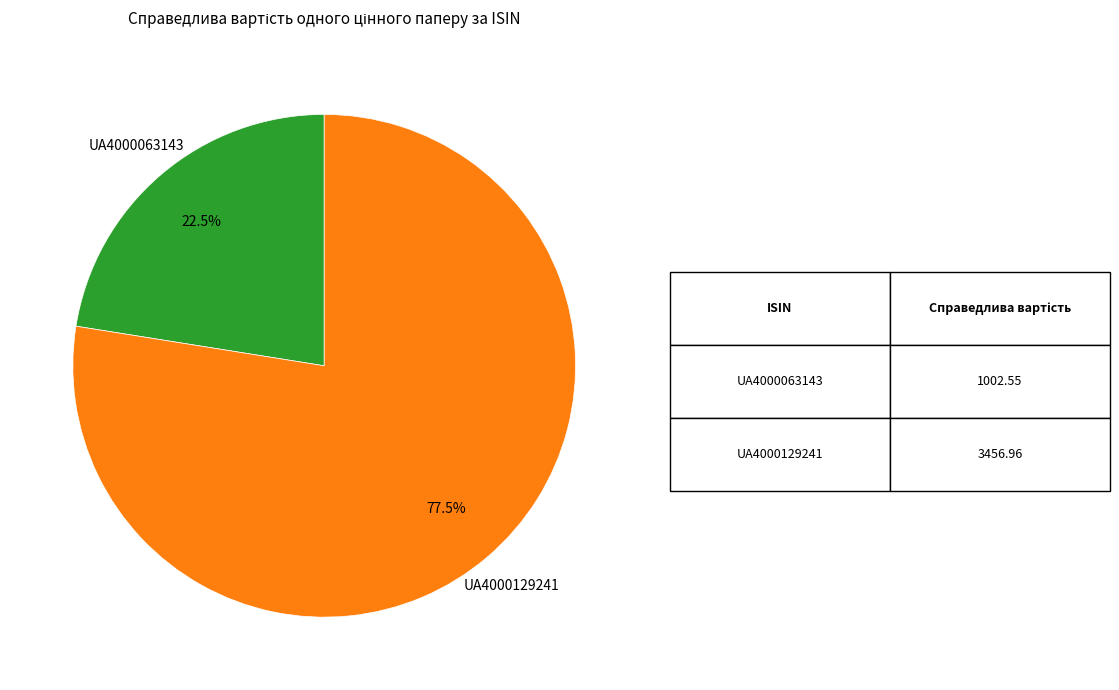

Which slice is the smallest?

UA4000063143